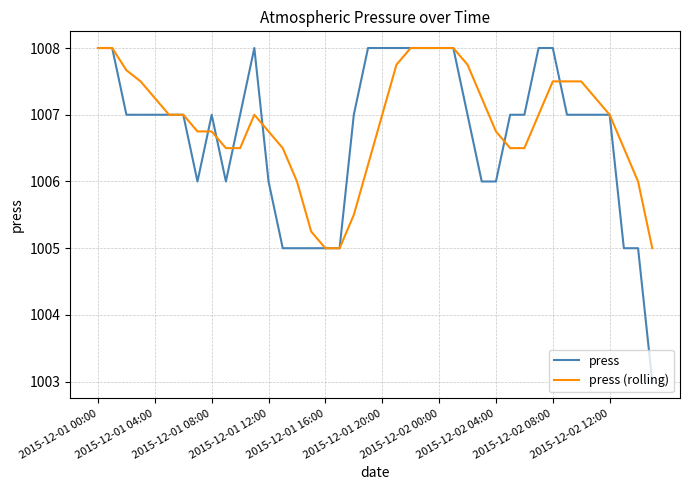

What is the minimum value shown in the chart?

1003.0